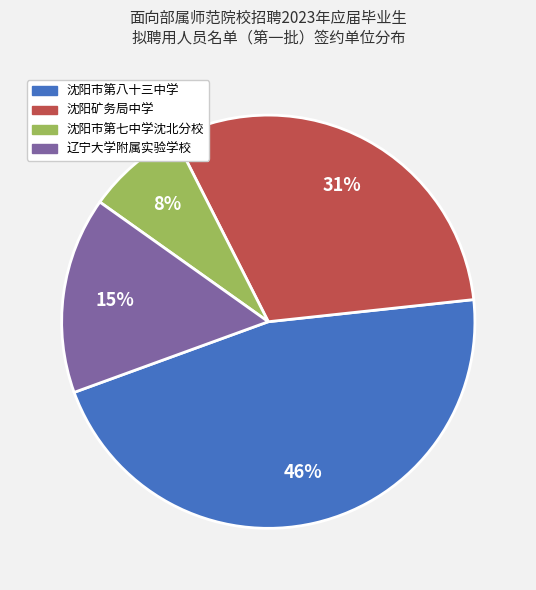

True or false: 沈阳矿务局中学 accounts for 31% of the total.

True